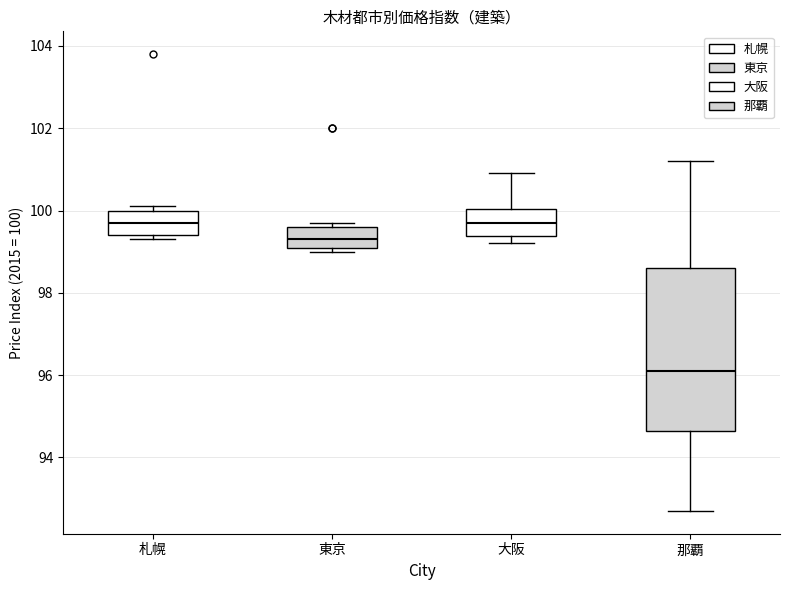

Reading left to right, transcribe this box plot: for each box, give where its median line is, the range the box spans, and where its two whiskers end, as read against the y-axis. The values are not printed on the chart, so give them approximately, as read against the axis.

札幌: median 99.8, box 99.4 to 100.0, whiskers 99.4 (just below the box's lower edge) to 100.2
東京: median 99.4, box 99.2 to 99.6, whiskers 99.0 to 99.8
大阪: median 99.8, box 99.4 to 100.0, whiskers 99.2 to 101.0
那覇: median 96.2, box 94.6 to 98.6, whiskers 92.8 to 101.2